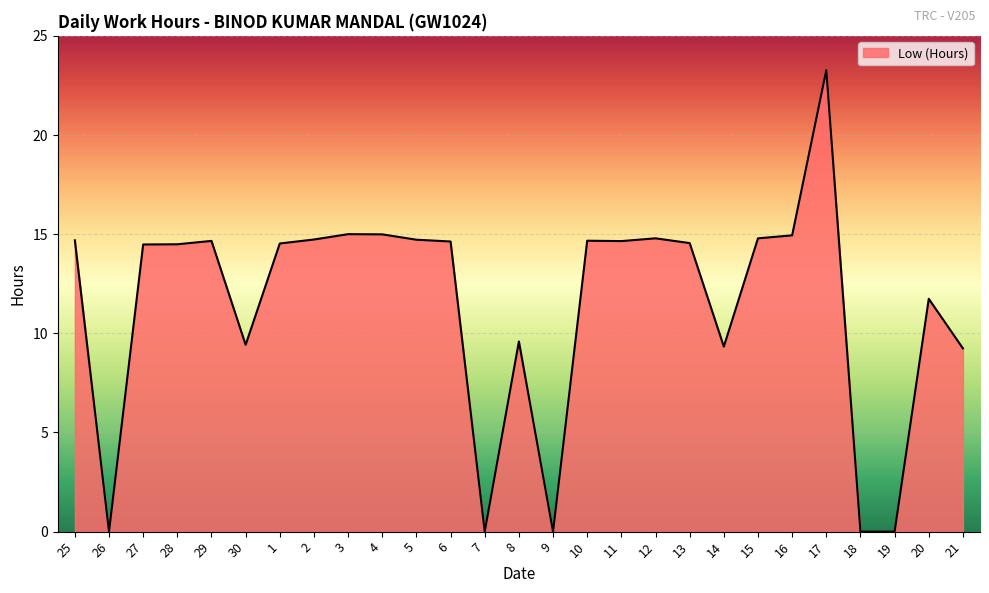

What is the difference between the second highest and second lowest values?

15.0